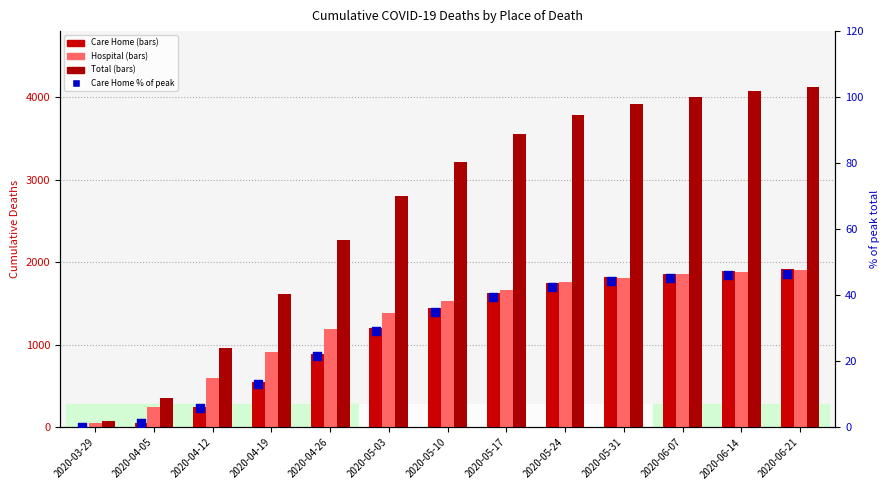

At how many categories does at least one series exceed 3953?

3